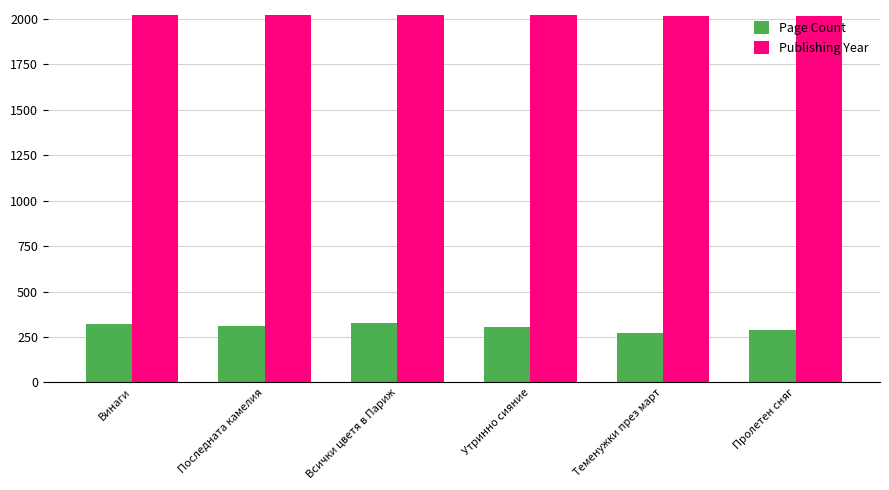

What is the difference between the highest and lowest values at Всички цветя в Париж?

1692